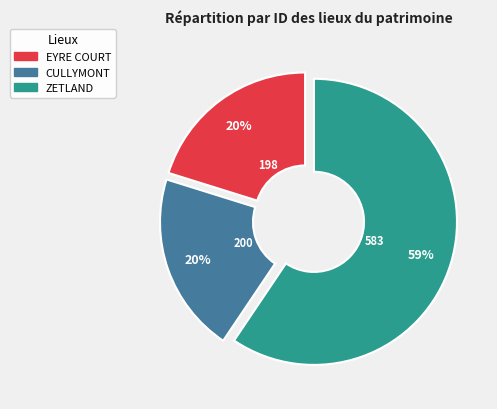

Is there a majority slice in this chart?

Yes